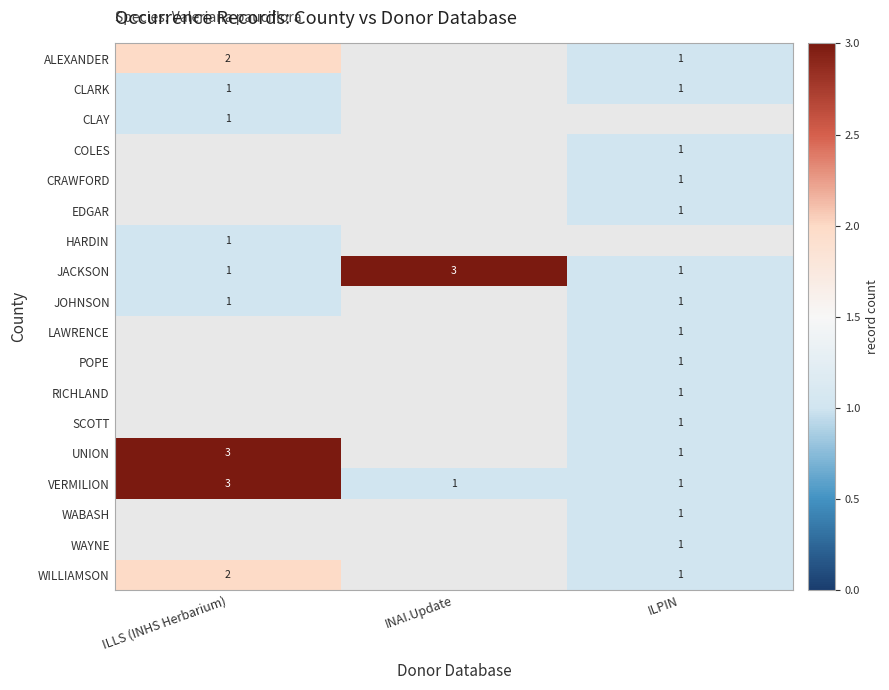

Is it true that JACKSON equals 1 at INAI.Update?

False